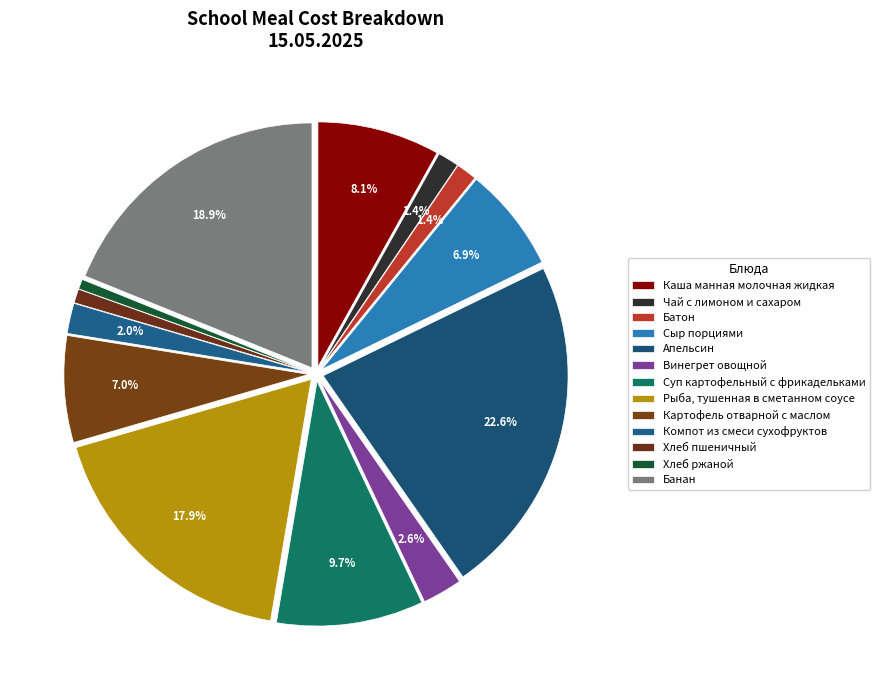

Do Винегрет овощной and Суп картофельный с фрикадельками together represent more than half of the pie?

No